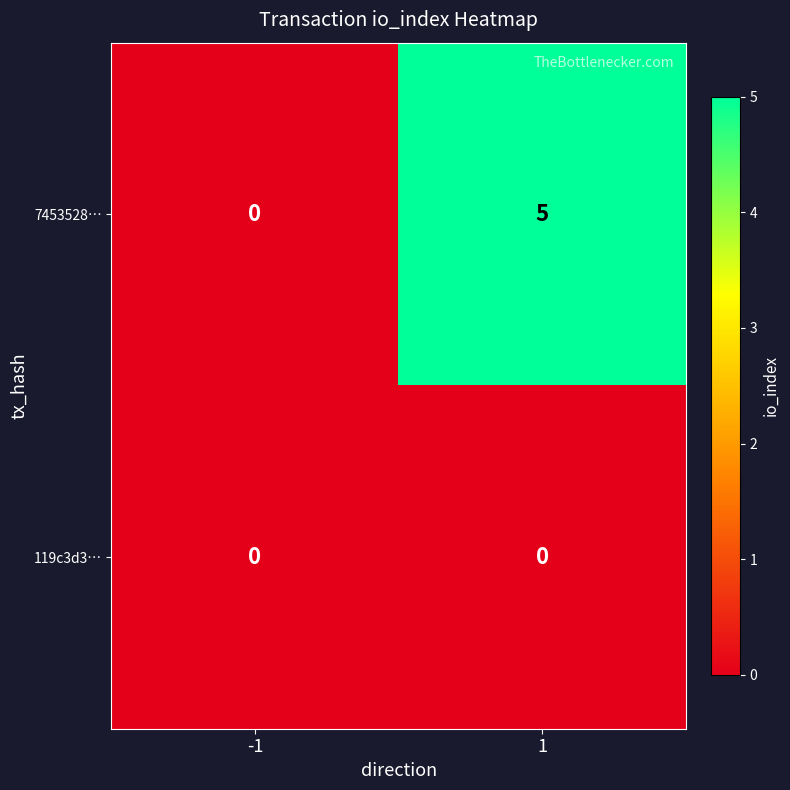

What is the greatest value displayed?

5